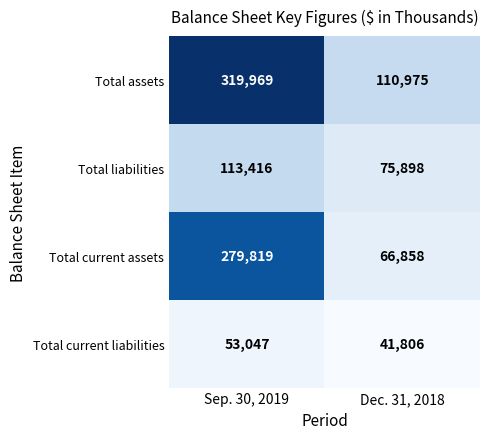

At which category is the sum across all series the highest?

Sep. 30, 2019